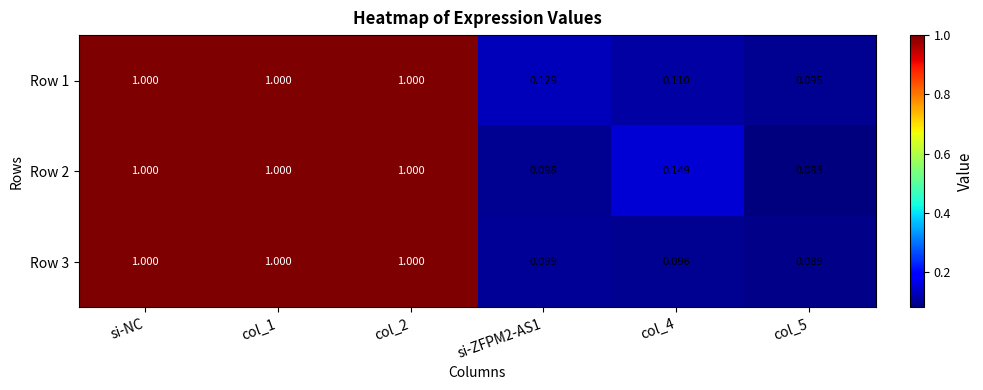

What is the total value across all series at si-NC?

3.0